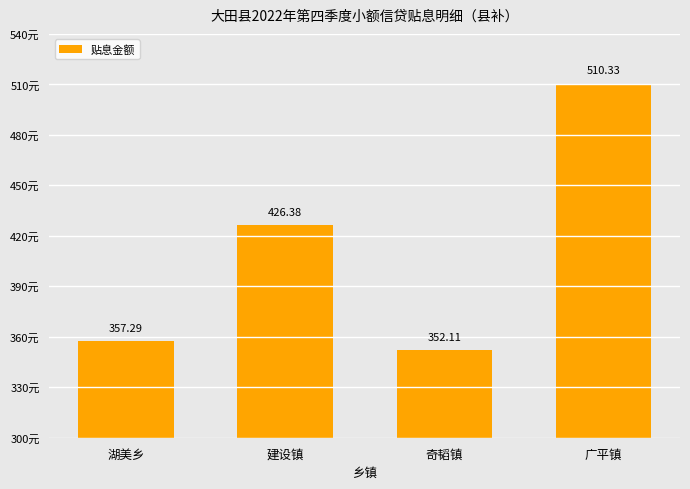

List the labels in order of value, largest first.

广平镇, 建设镇, 湖美乡, 奇韬镇